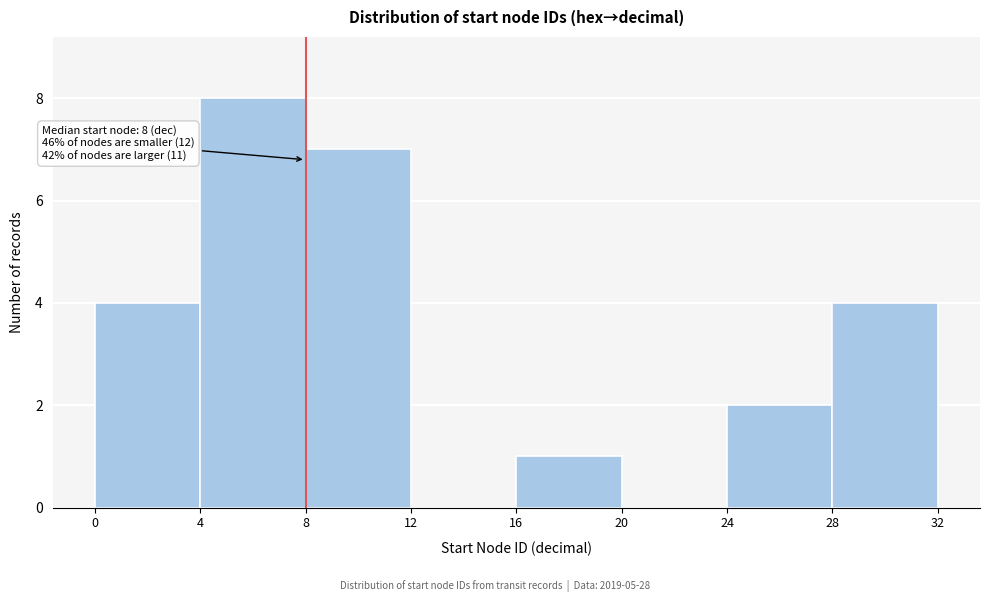

Over which range of the x-axis is the bar tallest?

4 to 8